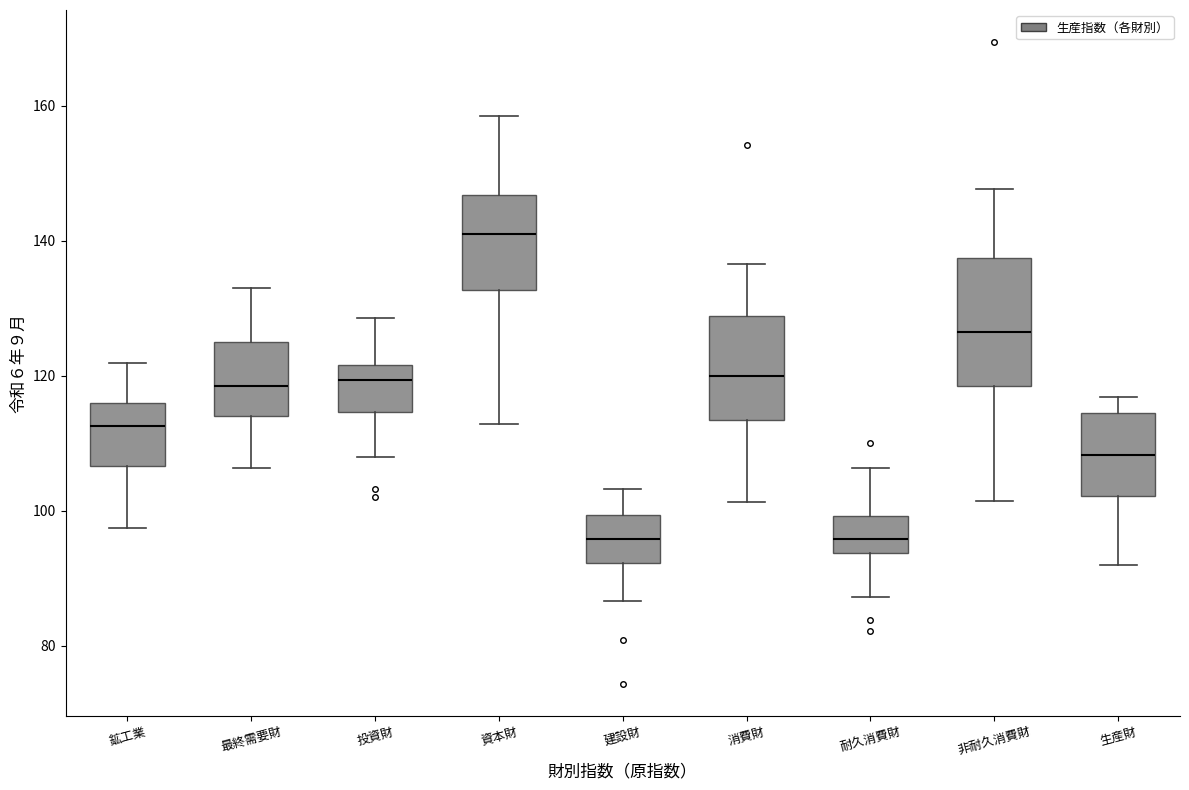

Reading left to right, read every box against the y-axis: the position of its median line, the range the box covers, and the ends of its whiskers. The values are not printed on the chart, so give them approximately, as read against the axis.

鉱工業: median 112, box 106 to 116, whiskers 98 to 122
最終需要財: median 118, box 114 to 124, whiskers 106 to 134
投資財: median 120, box 114 to 122, whiskers 108 to 128
資本財: median 142, box 132 to 146, whiskers 112 to 158
建設財: median 96, box 92 to 100, whiskers 86 to 104
消費財: median 120, box 114 to 128, whiskers 102 to 136
耐久消費財: median 96, box 94 to 100, whiskers 88 to 106
非耐久消費財: median 126, box 118 to 138, whiskers 102 to 148
生産財: median 108, box 102 to 114, whiskers 92 to 116